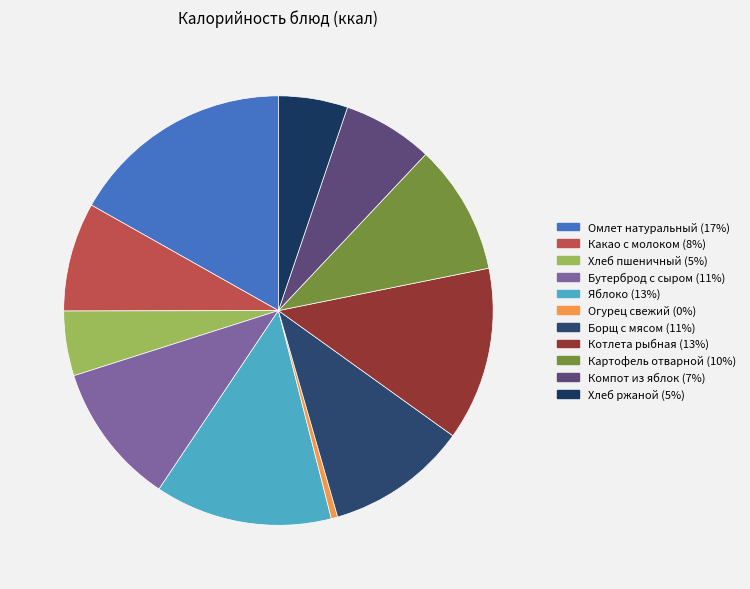

What is the change in value from Яблоко to Компот из яблок?

-94.0